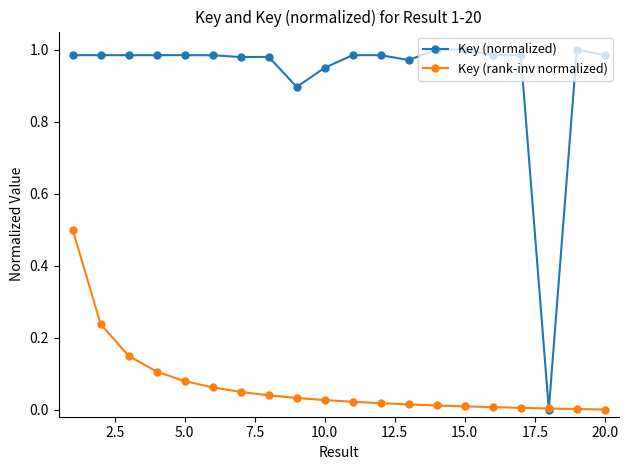

Rank the series by their average value, from highest to lowest.

Key (normalized), Key (rank-inv normalized)